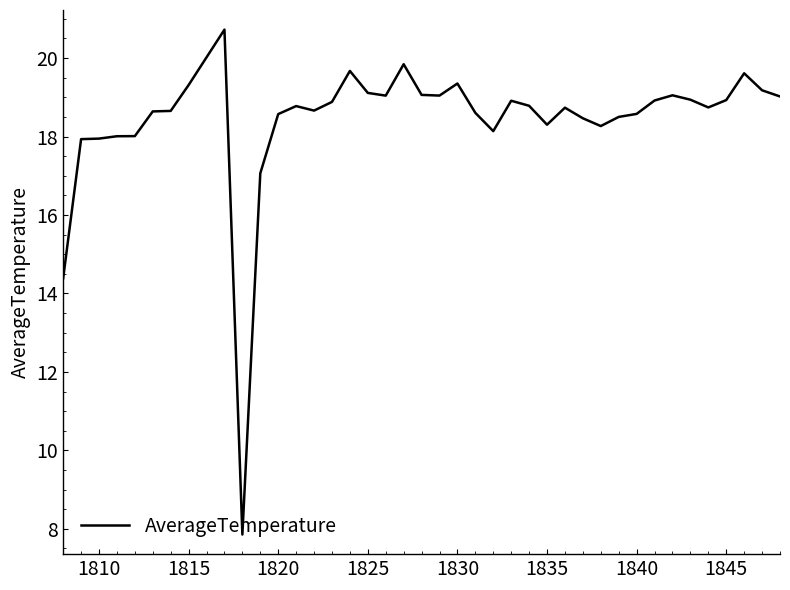

What is the minimum value shown in the chart?

7.9